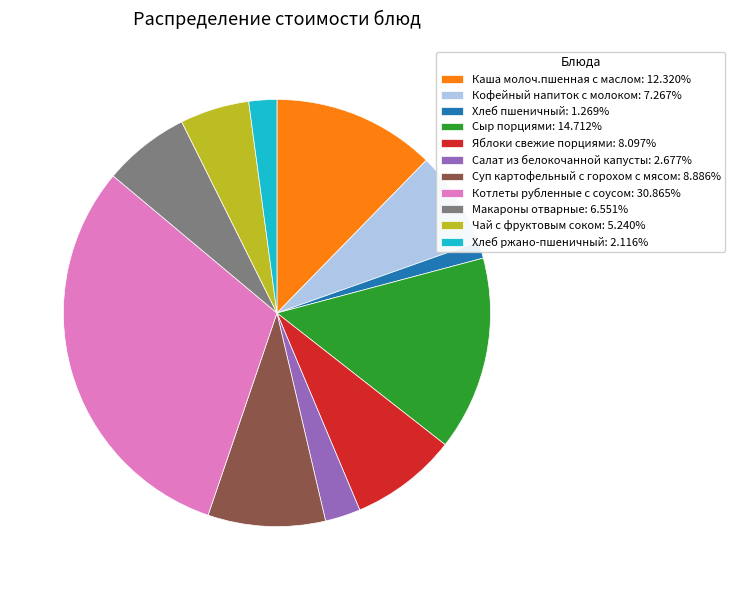

Does any single category account for the majority?

No